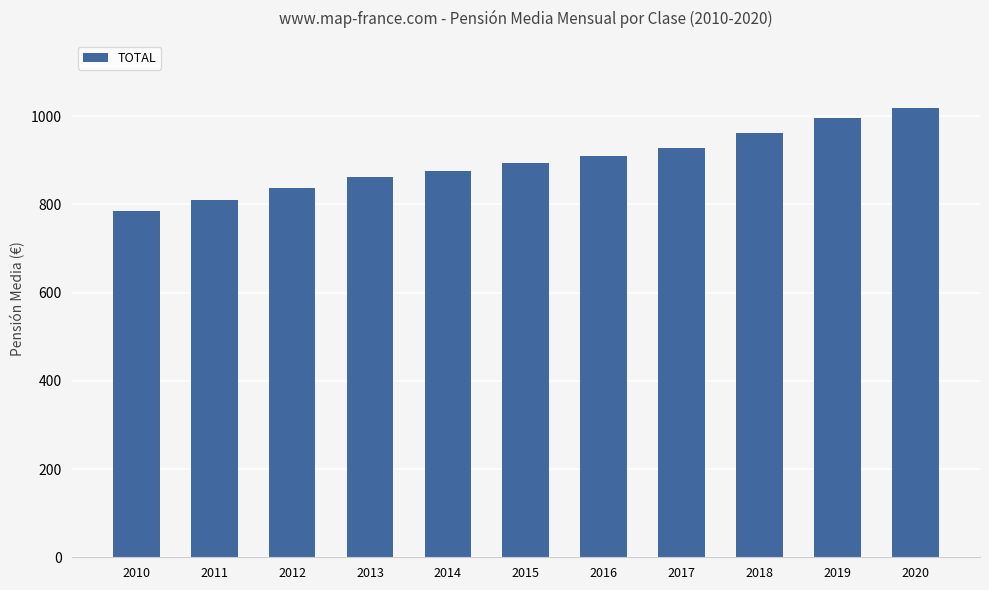

How many categories are shown in the chart?

11